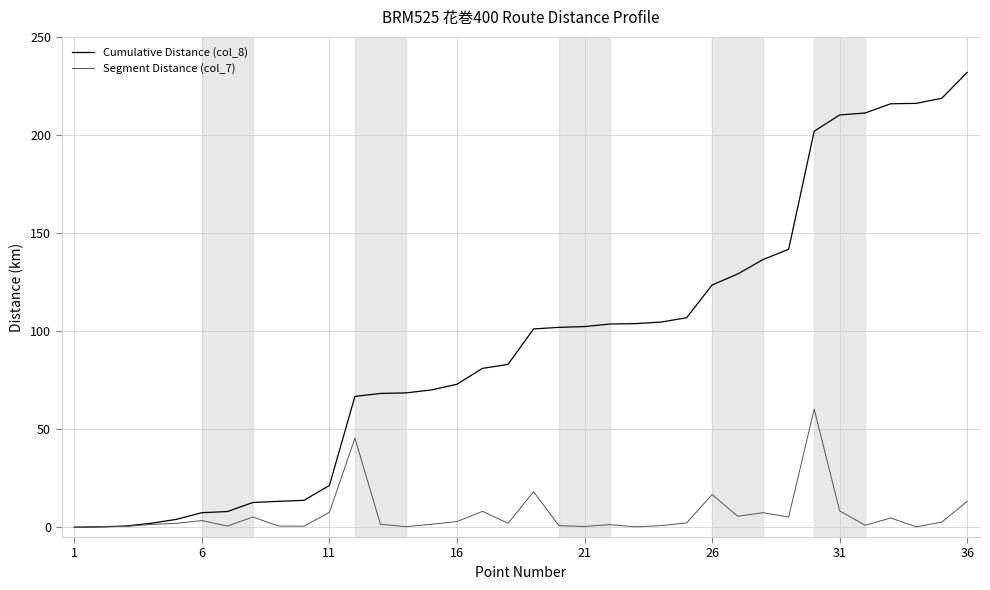

Which series has the widest spread of values?

Cumulative Distance (col_8)